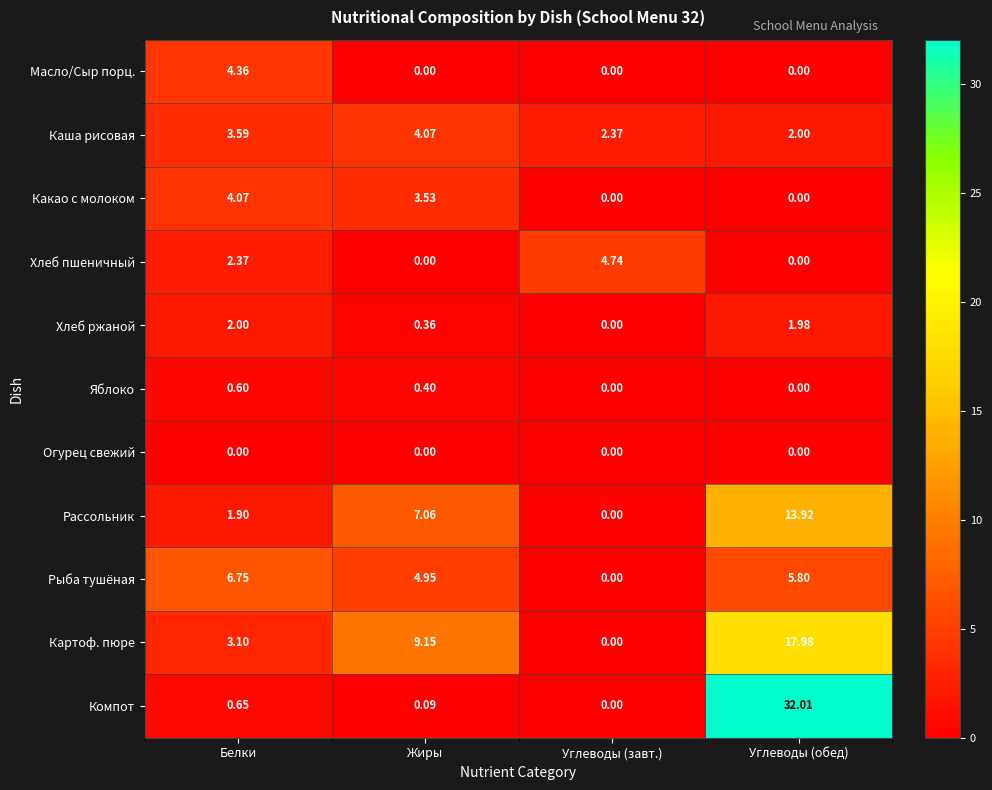

Which series has the largest total across all categories?

Компот